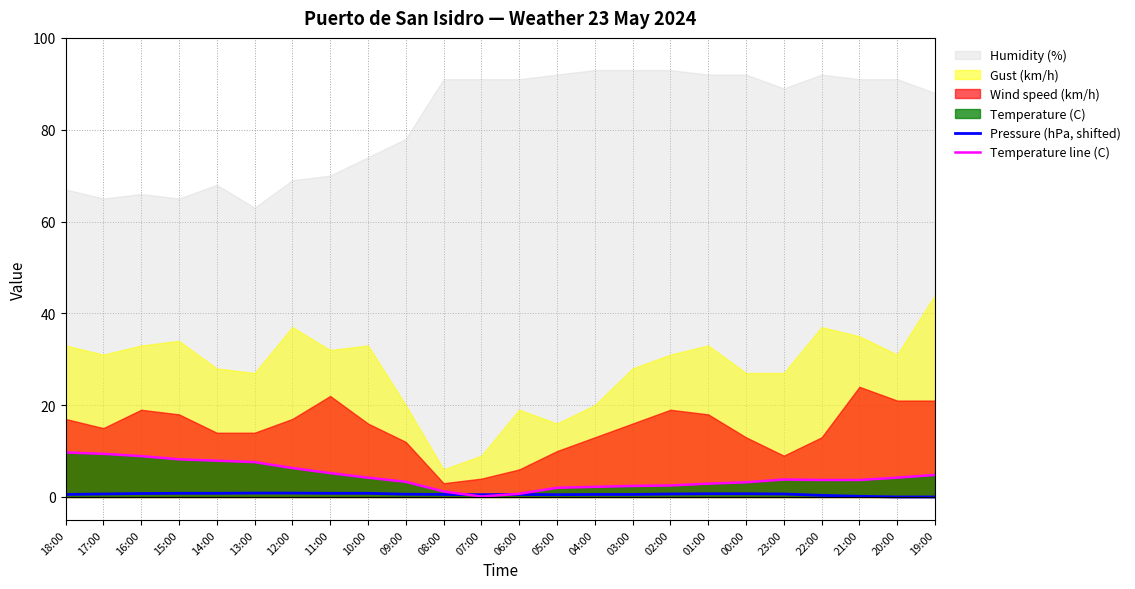

Is the value of Pressure (hPa, shifted) at 23:00 greater than the value of Temperature line (C) at 13:00?

No